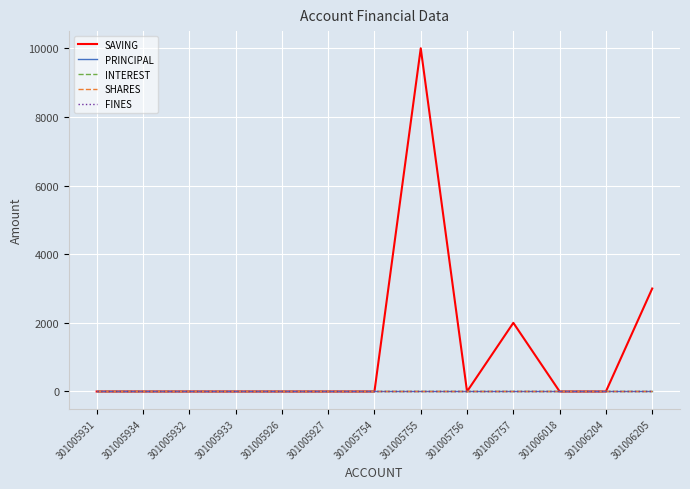

True or false: SAVING has a value of 4424 at 301005934.

False